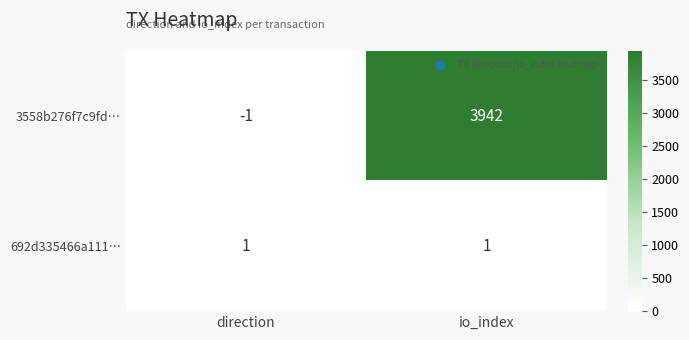

Reading left to right, what are all the values shown in this chart?

3558b276f7c9fd…: direction=-1	io_index=3942
692d335466a111…: direction=1	io_index=1